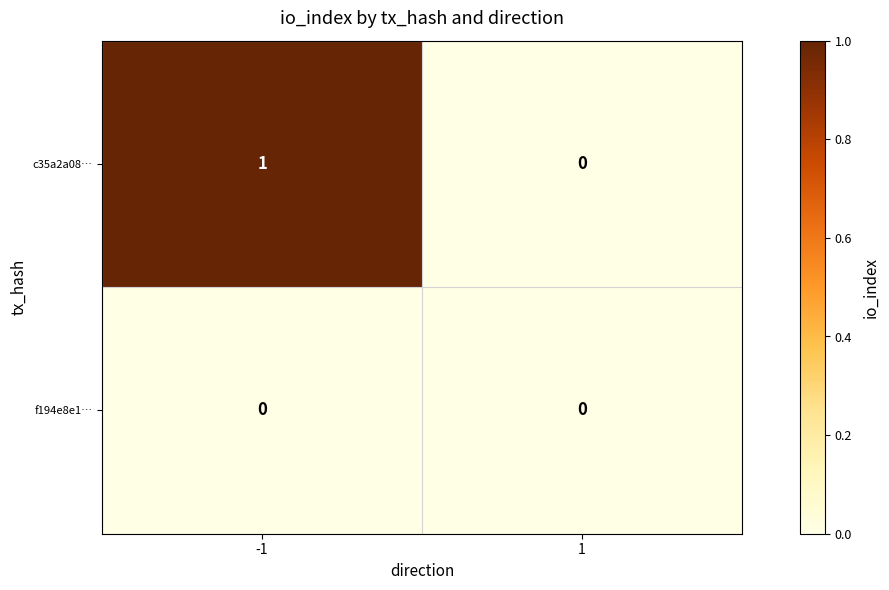

Between -1 and 1, which series saw the biggest shift?

c35a2a08…